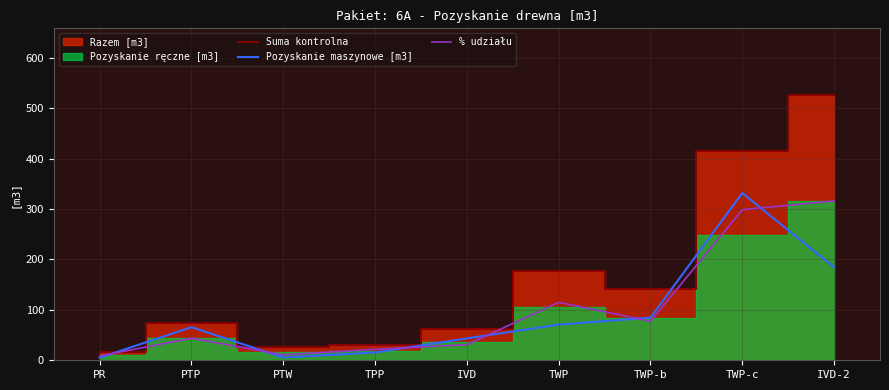

Between PR and IVD-2, which is larger?

IVD-2